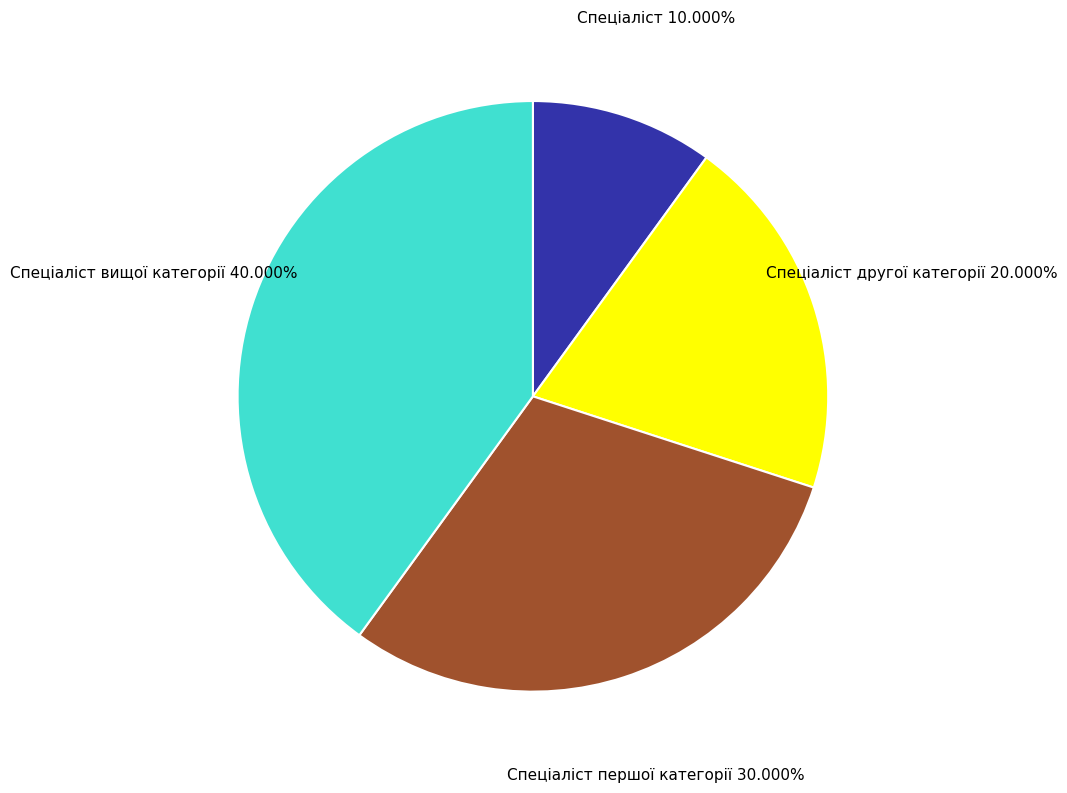

Rank the categories by value from lowest to highest.

Спеціаліст, Спеціаліст другої категорії, Спеціаліст першої категорії, Спеціаліст вищої категорії